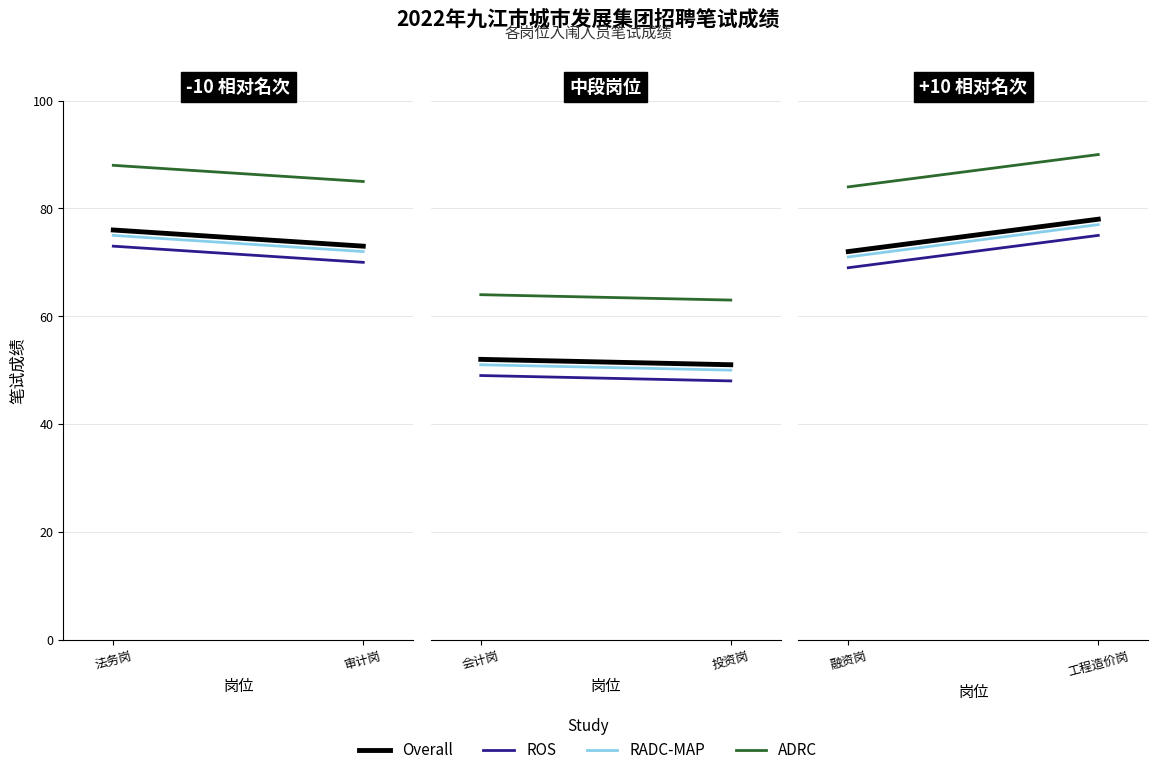

The ROS series shows 18 at 审计岗. True or false?

False